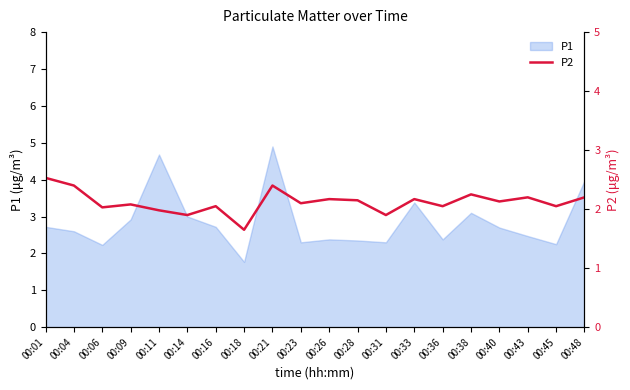

What is the value of the 18th point from the left?

2.2